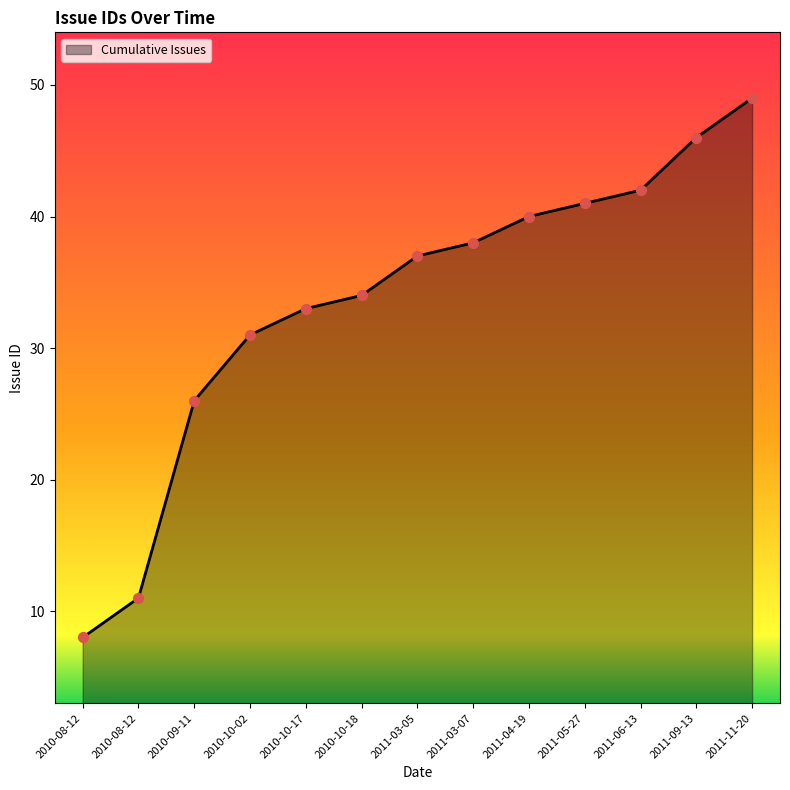

Between 2011-03-05 and 2011-11-20, which is larger?

2011-11-20